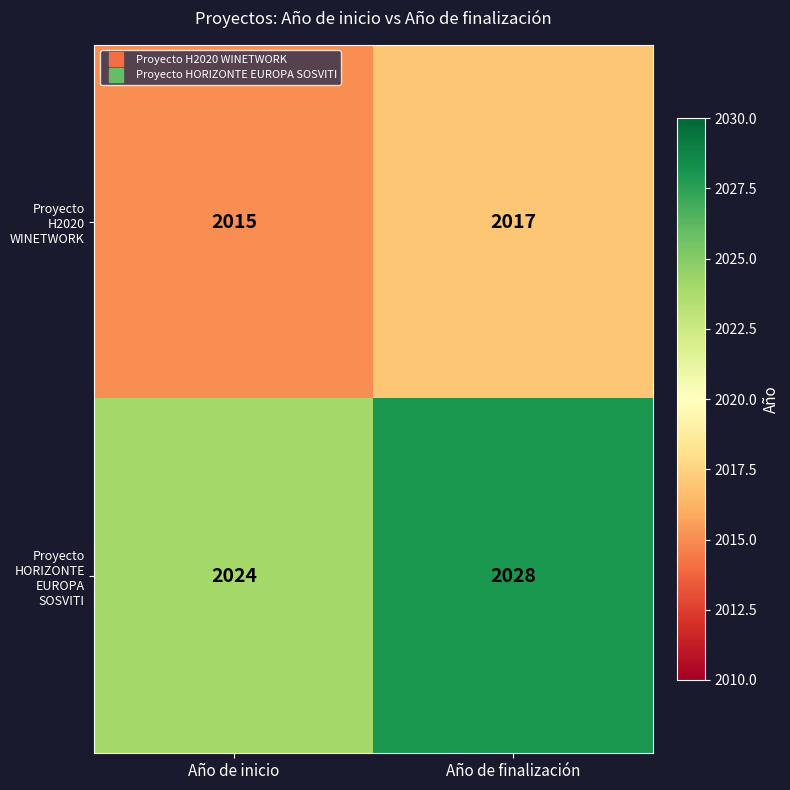

Which series has the largest total across all categories?

Proyecto HORIZONTE EUROPA SOSVITI